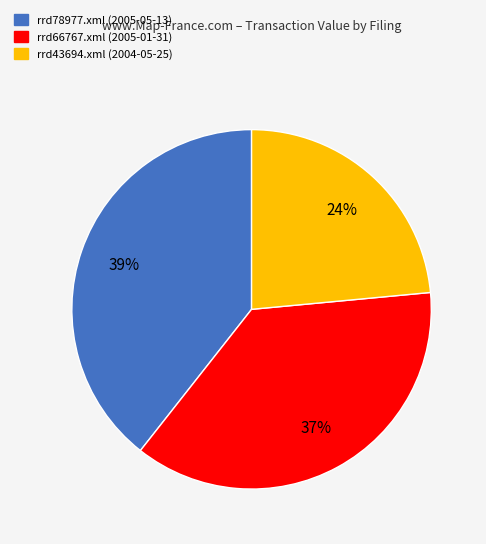

Which has a higher value, rrd43694.xml or rrd66767.xml?

rrd66767.xml